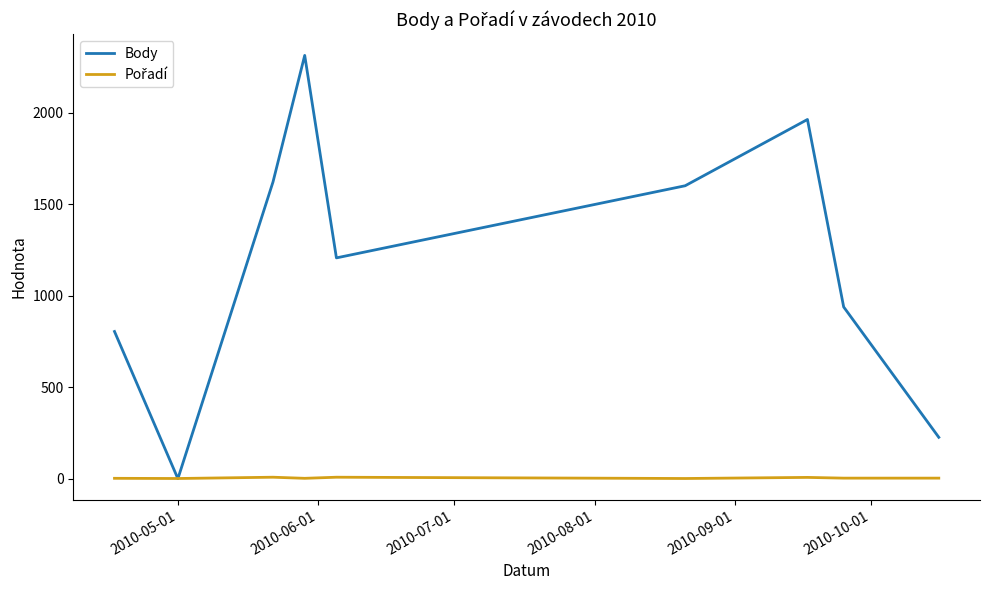

What is the maximum value shown in the chart?

2312